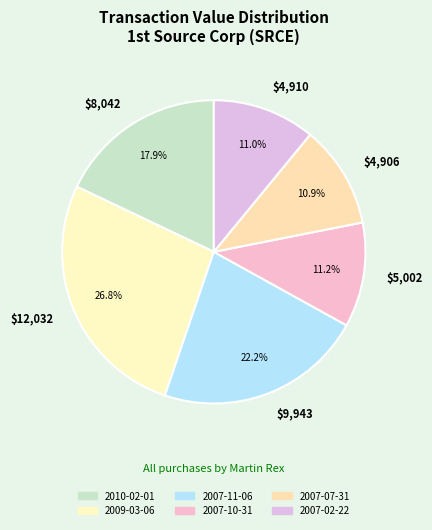

How many slices are in this pie chart?

6